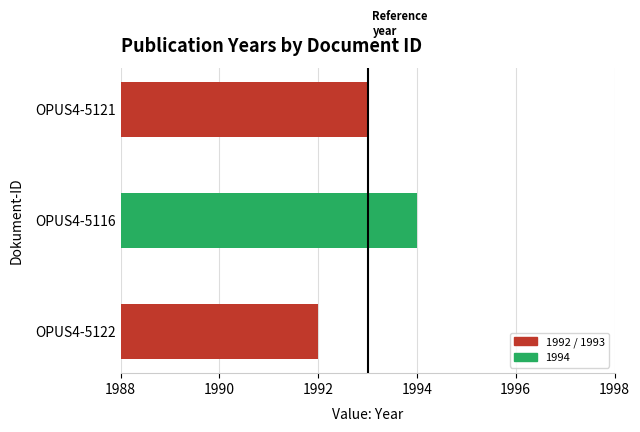

Approximately how many times larger is the value at OPUS4-5121 compared to OPUS4-5122?

1.0